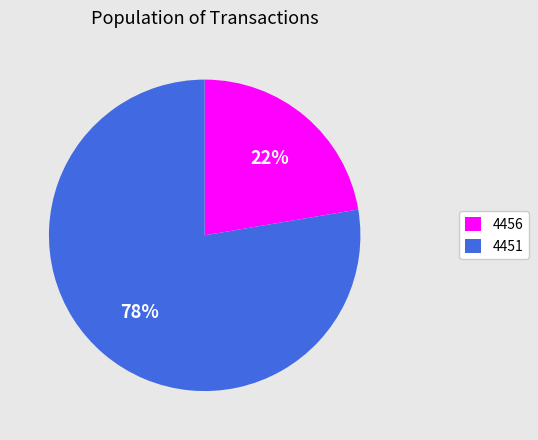

How many slices are in this pie chart?

2